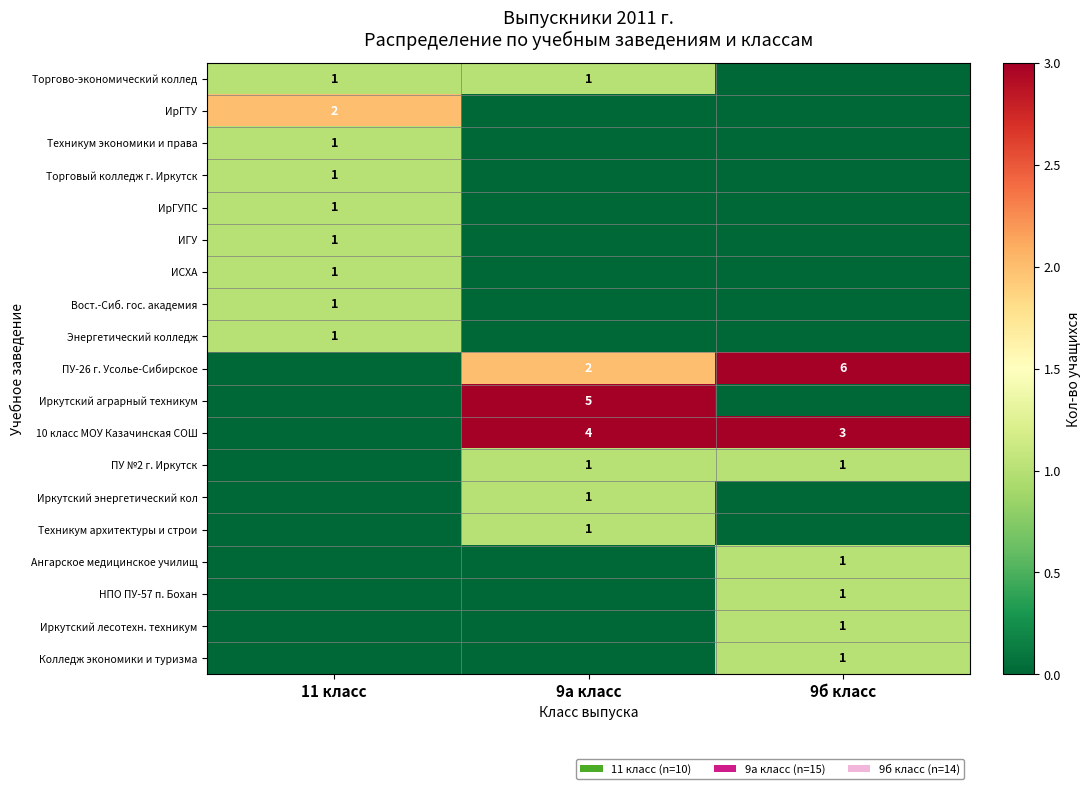

The value of НПО ПУ-57 п. Бохан at 9б класс is 2. True or false?

False